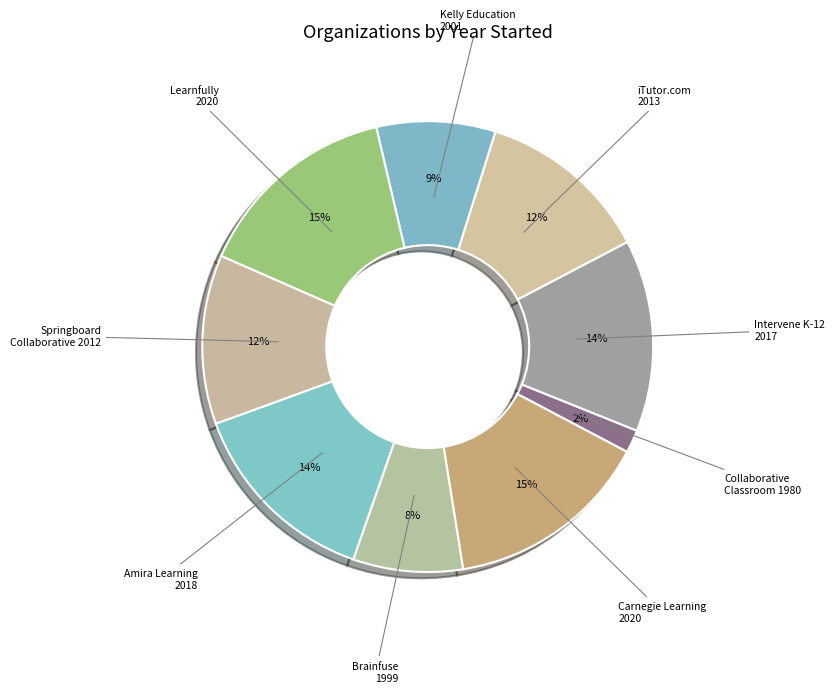

Which category has the biggest portion of the pie?

Carnegie Learning